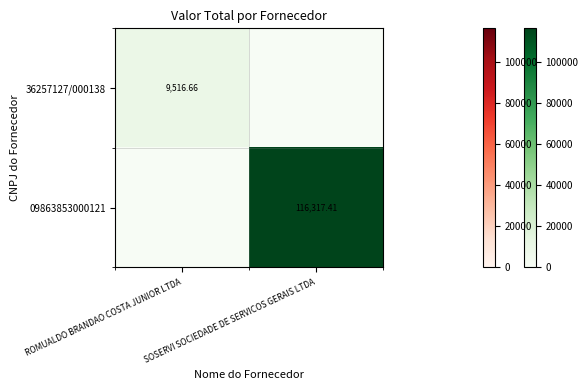

At how many categories does at least one series exceed 90569?

1